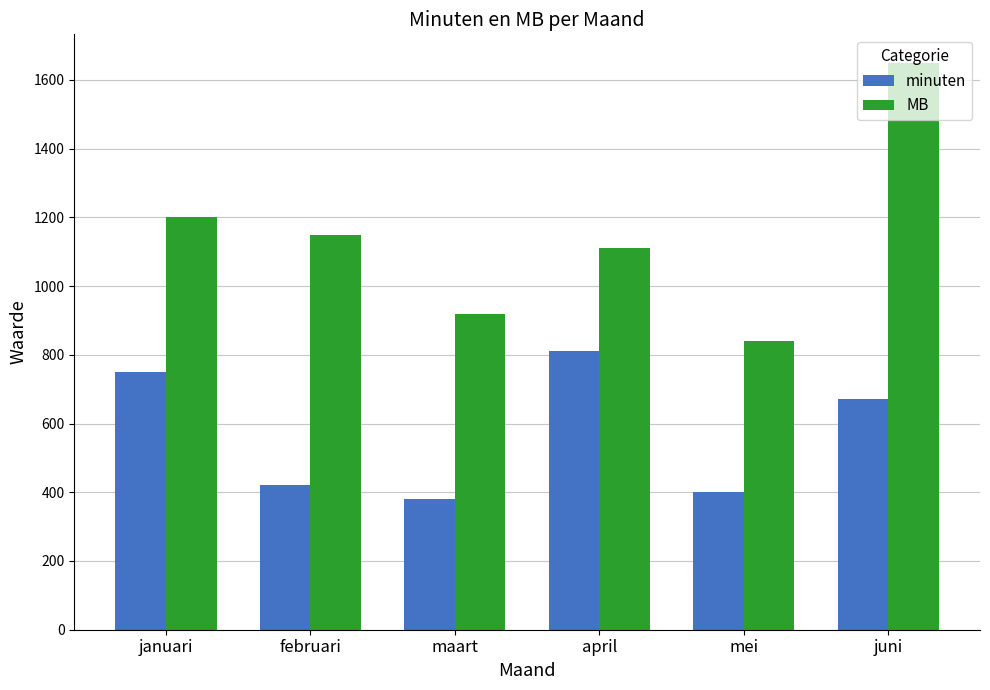

The MB series shows 516 at februari. True or false?

False